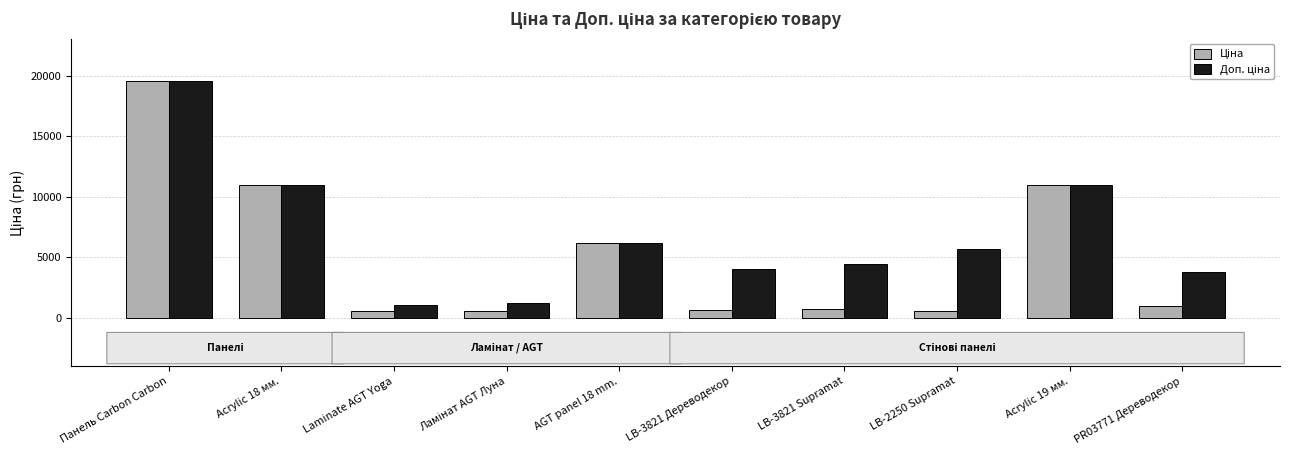

At how many categories does at least one series exceed 9500?

3